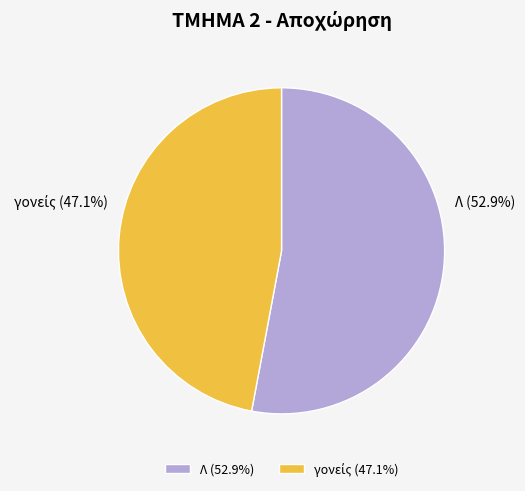

What percentage do γονείς and Δ together represent?

47.1%